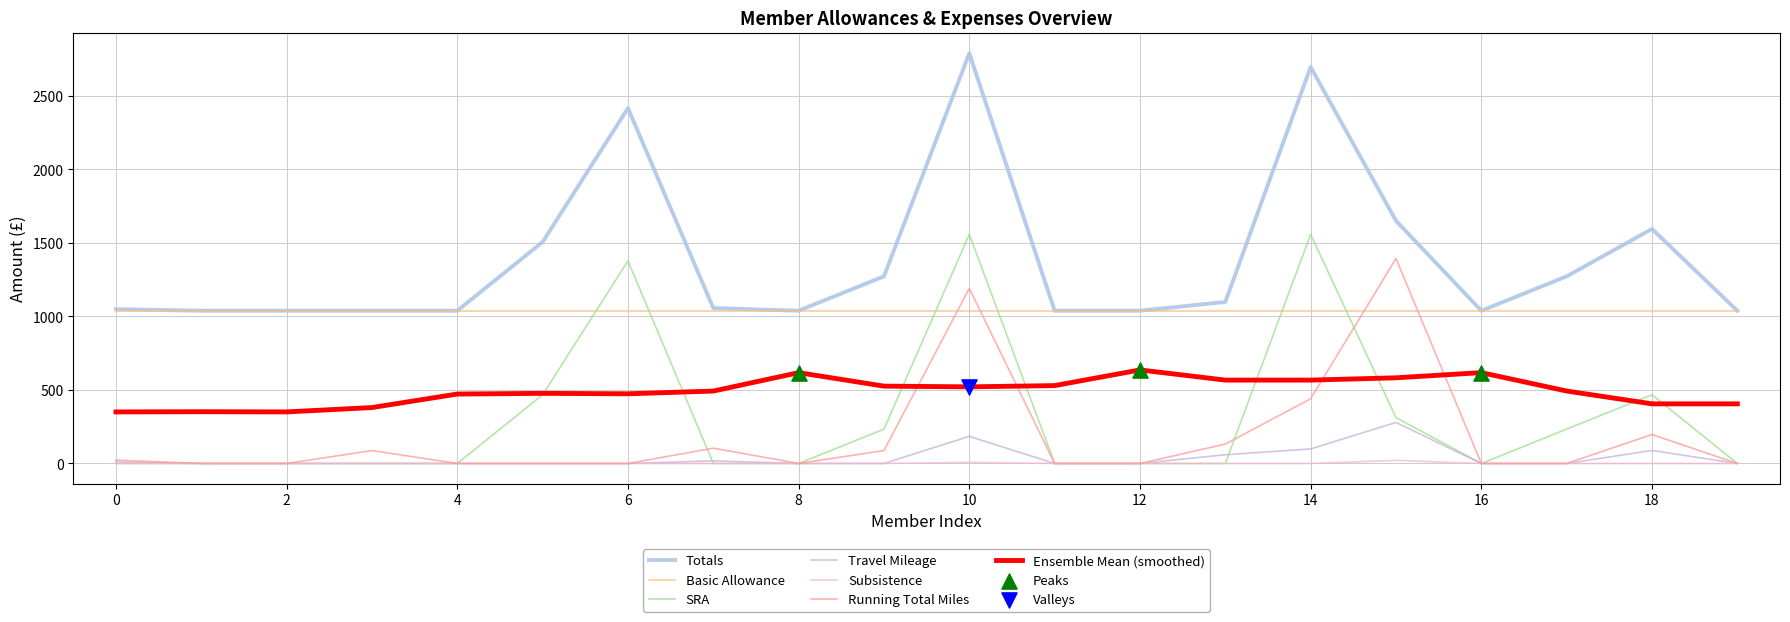

At which category is the sum across all series the highest?

10